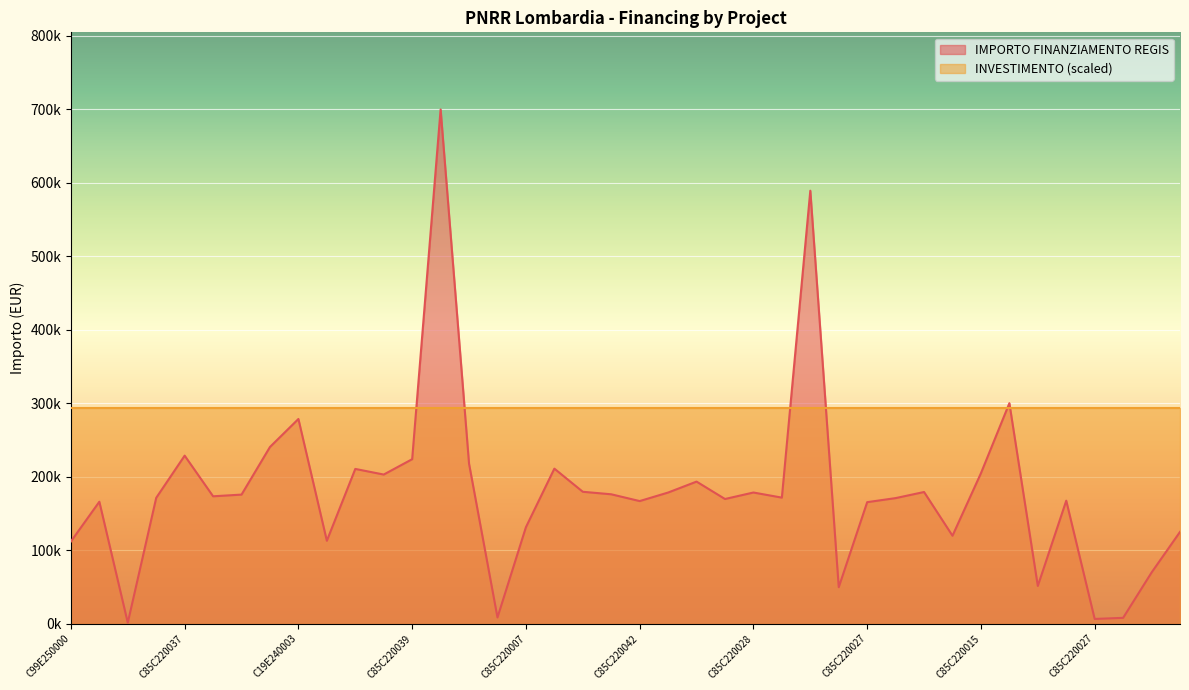

List the labels in order of value, largest first.

C85C22004240008, C85C22004490008, C99E24000160004, C19E24000320004, C85C22003690008, C85C22003700008, C85C22003950008, C85C22003840008, C85C22004400008, C85C22004550008, C85C22001510008, C85C22003960008, C85C22003090008, C85C22003970008, C85C22002950008, C85C22002870008, C85C22004610008, C85C22000950008, C85C22003480008, C85C22002560008, C85C22004480008, C85C22002890008, C85C22001380008, C85C22001770008, C85C22000570008, C85C22004270008, C19E25000060004, C85C22002780008, C85C22000770008, C85C22000050008, C85C22002850008, C29E24000390004, C99E25000030004, C19E24000120004, C69E24000370004, C85C22004510008, C49E24000510004, C49E24000140004, C85C22002710008, C49E25000030004